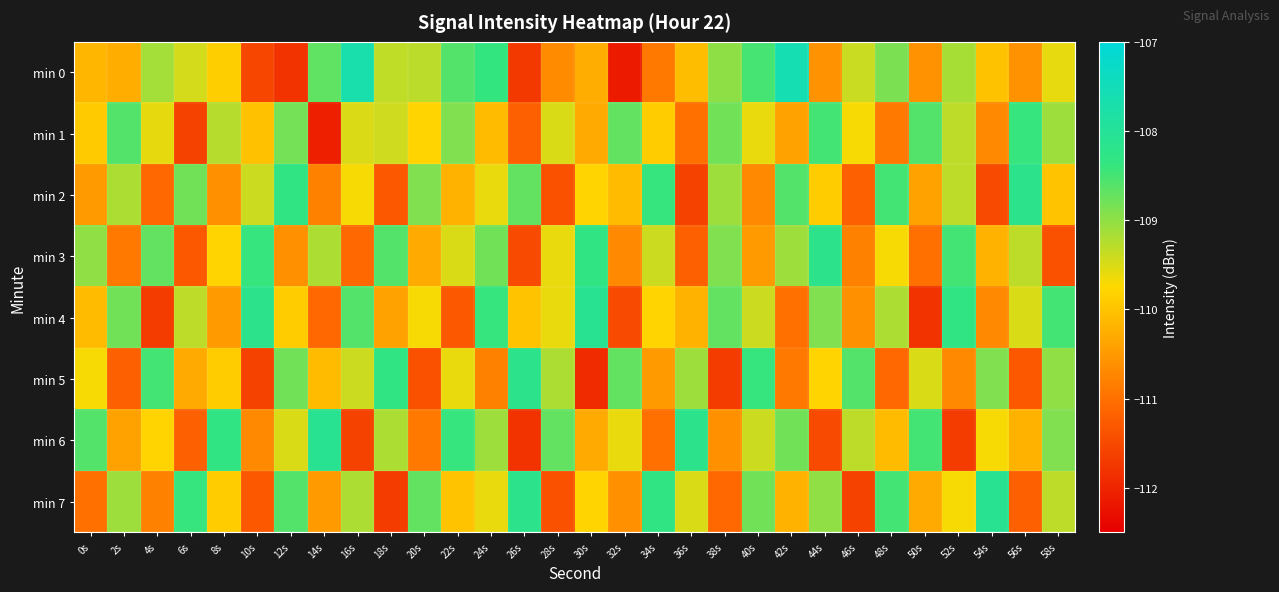

Reading right to left, transcribe all the data shown in this chart.

min 0: 58s=-109.6	56s=-110.6	54s=-110.0	52s=-109.2	50s=-110.6	48s=-108.9	46s=-109.4	44s=-110.6	42s=-107.6	40s=-108.5	38s=-109.0	36s=-110.1	34s=-110.9	32s=-112.1	30s=-110.3	28s=-110.7	26s=-111.7	24s=-108.4	22s=-108.6	20s=-109.3	18s=-109.3	16s=-107.7	14s=-108.7	12s=-111.8	10s=-111.5	8s=-109.9	6s=-109.5	4s=-109.1	2s=-110.3	0s=-110.2
min 1: 58s=-109.1	56s=-108.4	54s=-110.7	52s=-109.3	50s=-108.6	48s=-110.9	46s=-109.7	44s=-108.5	42s=-110.4	40s=-109.6	38s=-108.8	36s=-111.0	34s=-109.9	32s=-108.7	30s=-110.3	28s=-109.5	26s=-111.2	24s=-110.1	22s=-108.9	20s=-109.8	18s=-109.4	16s=-109.5	14s=-112.1	12s=-108.8	10s=-110.0	8s=-109.3	6s=-111.6	4s=-109.6	2s=-108.6	0s=-109.9
min 2: 58s=-110.0	56s=-108.2	54s=-111.5	52s=-109.3	50s=-110.4	48s=-108.5	46s=-111.2	44s=-109.9	42s=-108.6	40s=-110.7	38s=-109.1	36s=-111.6	34s=-108.4	32s=-110.1	30s=-109.8	28s=-111.4	26s=-108.7	24s=-109.6	22s=-110.2	20s=-108.9	18s=-111.3	16s=-109.7	14s=-110.8	12s=-108.3	10s=-109.4	8s=-110.6	6s=-108.8	4s=-111.1	2s=-109.2	0s=-110.5
min 3: 58s=-111.4	56s=-109.3	54s=-110.2	52s=-108.5	50s=-111.0	48s=-109.7	46s=-110.8	44s=-108.2	42s=-109.1	40s=-110.5	38s=-108.9	36s=-111.2	34s=-109.4	32s=-110.7	30s=-108.3	28s=-109.6	26s=-111.5	24s=-108.8	22s=-109.5	20s=-110.3	18s=-108.6	16s=-111.1	14s=-109.2	12s=-110.6	10s=-108.4	8s=-109.8	6s=-111.3	4s=-108.7	2s=-110.9	0s=-109.0
min 4: 58s=-108.5	56s=-109.5	54s=-110.7	52s=-108.3	50s=-111.8	48s=-109.2	46s=-110.6	44s=-108.9	42s=-111.0	40s=-109.4	38s=-108.7	36s=-110.2	34s=-109.8	32s=-111.5	30s=-108.1	28s=-109.6	26s=-110.0	24s=-108.4	22s=-111.3	20s=-109.7	18s=-110.4	16s=-108.6	14s=-111.1	12s=-109.9	10s=-108.2	8s=-110.5	6s=-109.3	4s=-111.7	2s=-108.8	0s=-110.1
min 5: 58s=-109.0	56s=-111.3	54s=-108.9	52s=-110.7	50s=-109.5	48s=-111.1	46s=-108.6	44s=-109.8	42s=-110.9	40s=-108.4	38s=-111.7	36s=-109.1	34s=-110.5	32s=-108.7	30s=-111.9	28s=-109.2	26s=-108.2	24s=-110.8	22s=-109.6	20s=-111.4	18s=-108.3	16s=-109.4	14s=-110.1	12s=-108.8	10s=-111.6	8s=-109.9	6s=-110.3	4s=-108.5	2s=-111.2	0s=-109.7
min 6: 58s=-108.9	56s=-110.2	54s=-109.7	52s=-111.7	50s=-108.5	48s=-110.1	46s=-109.3	44s=-111.5	42s=-108.8	40s=-109.4	38s=-110.6	36s=-108.2	34s=-111.0	32s=-109.6	30s=-110.3	28s=-108.7	26s=-111.8	24s=-109.1	22s=-108.4	20s=-110.9	18s=-109.2	16s=-111.6	14s=-108.1	12s=-109.5	10s=-110.7	8s=-108.3	6s=-111.2	4s=-109.8	2s=-110.4	0s=-108.6
min 7: 58s=-109.3	56s=-111.2	54s=-108.1	52s=-109.7	50s=-110.3	48s=-108.5	46s=-111.6	44s=-109.0	42s=-110.2	40s=-108.8	38s=-111.1	36s=-109.5	34s=-108.3	32s=-110.6	30s=-109.8	28s=-111.4	26s=-108.2	24s=-109.6	22s=-110.0	20s=-108.7	18s=-111.7	16s=-109.2	14s=-110.5	12s=-108.6	10s=-111.3	8s=-109.9	6s=-108.4	4s=-110.8	2s=-109.1	0s=-111.0